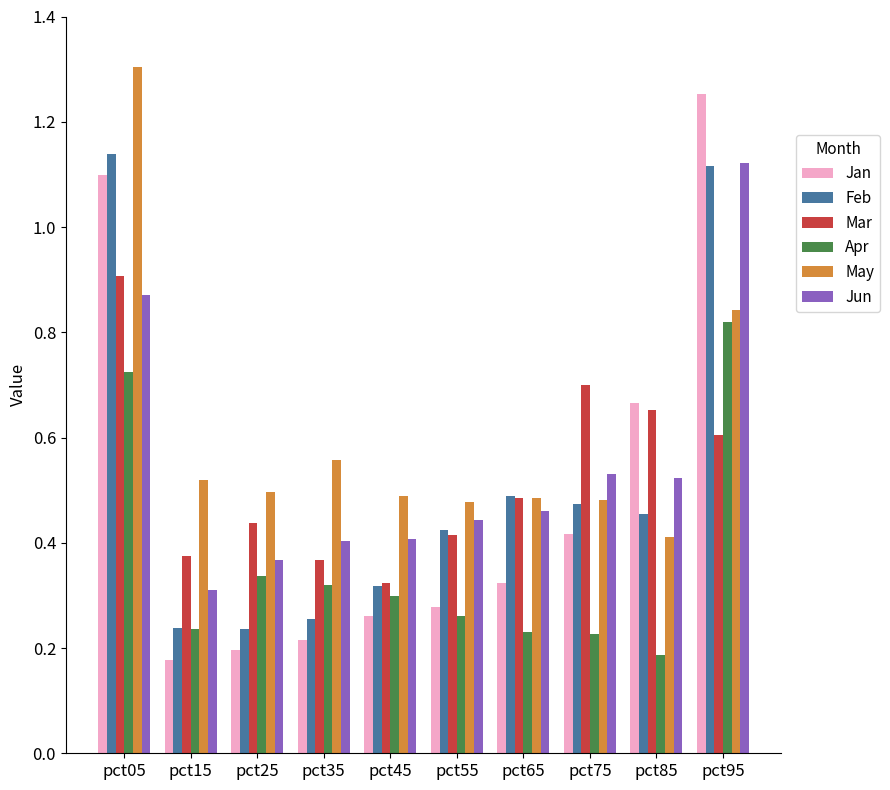

Which series has the largest total across all categories?

May